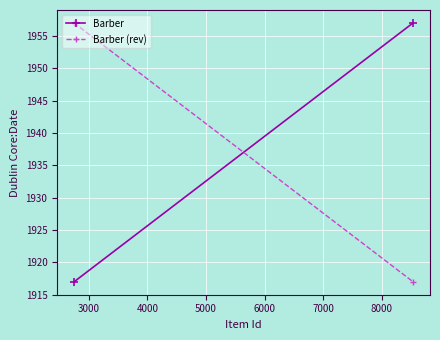

What are all the series names shown in the legend?

Barber, Barber (rev)